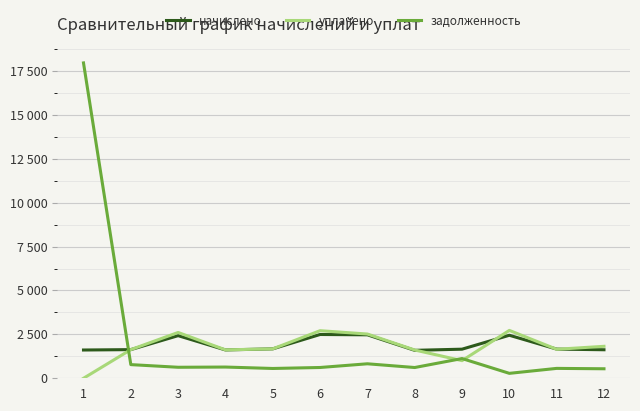

What is the maximum value shown in the chart?

17956.1